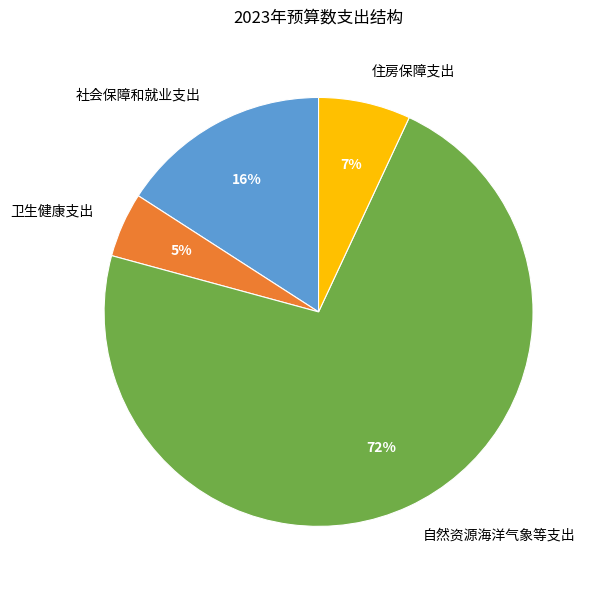

To the nearest percent, what is the combined percentage of 住房保障支出 and 社会保障和就业支出?

23%